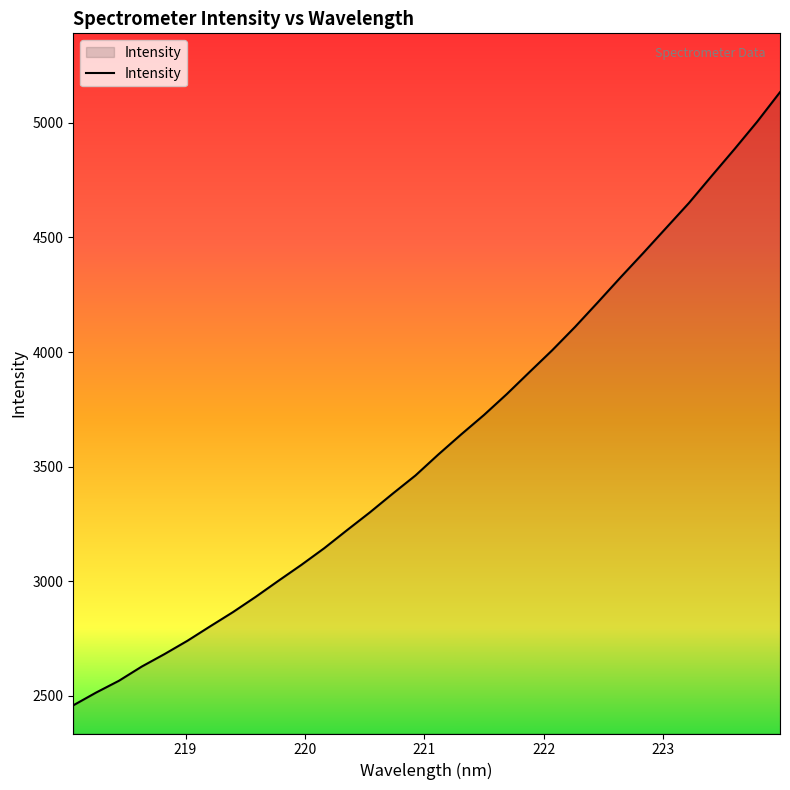

What is the difference between the maximum and minimum values?

2675.2